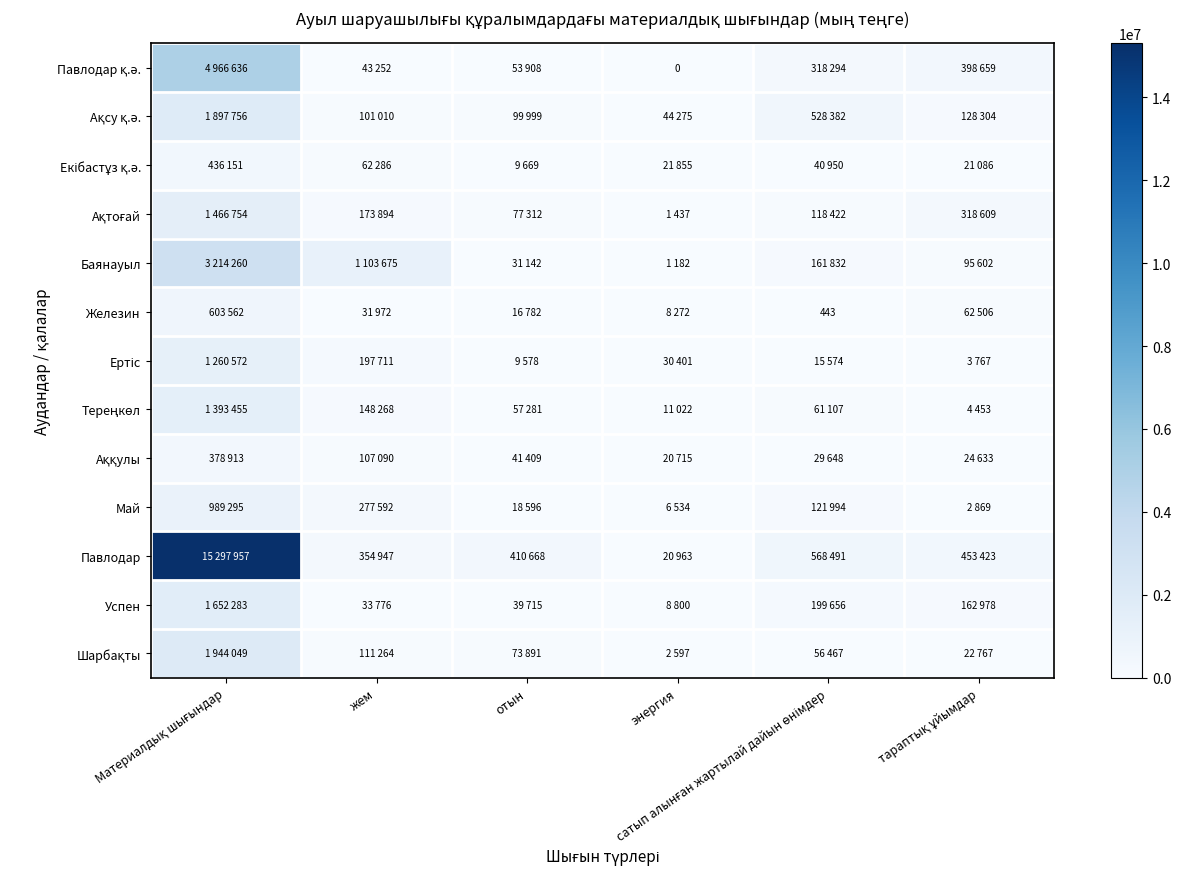

Rank the series by their maximum value, from lowest to highest.

Аққулы, Екібастұз қ.ә., Железин, Май, Ертіс, Тереңкөл, Ақтоғай, Успен, Ақсу қ.ә., Шарбақты, Баянауыл, Павлодар қ.ә., Павлодар